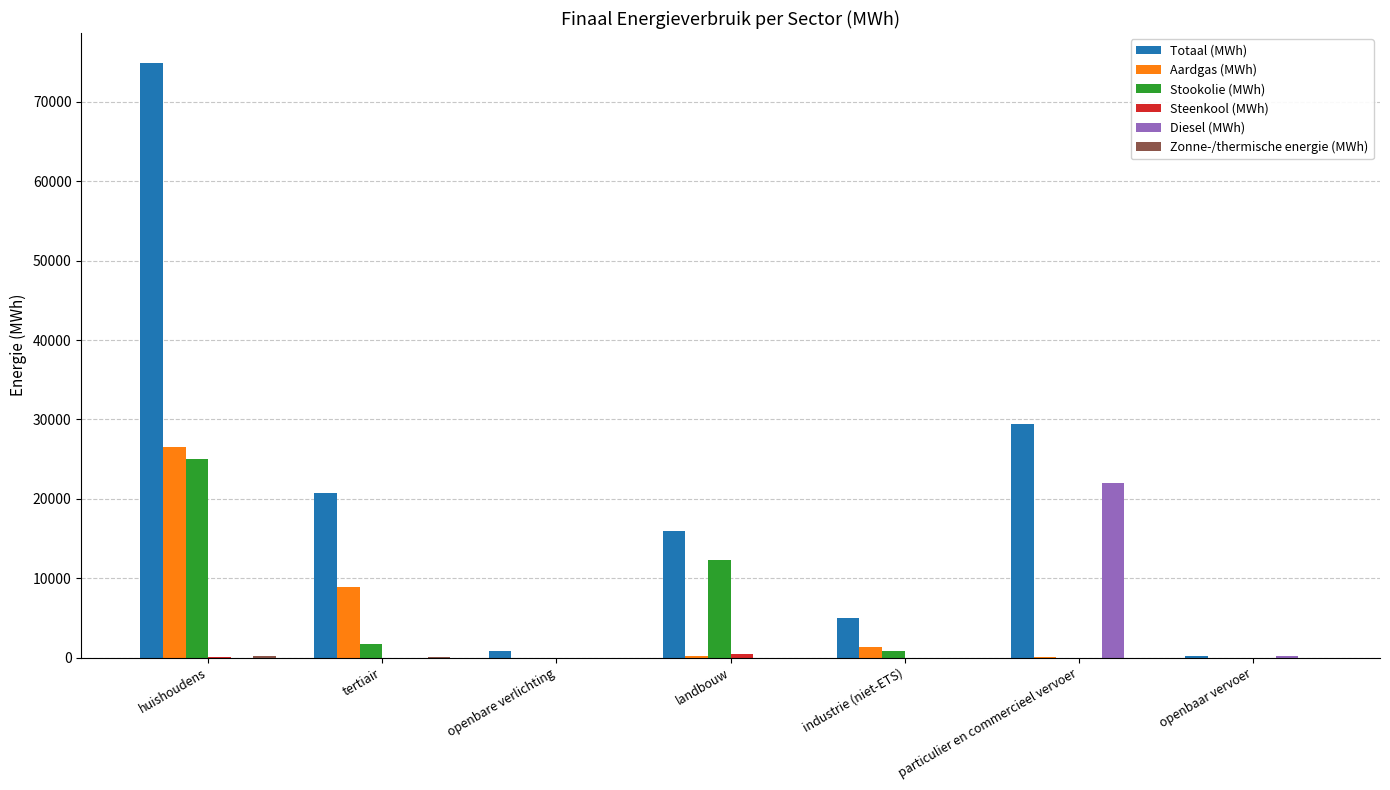

Does the chart contain stacked bars?

No